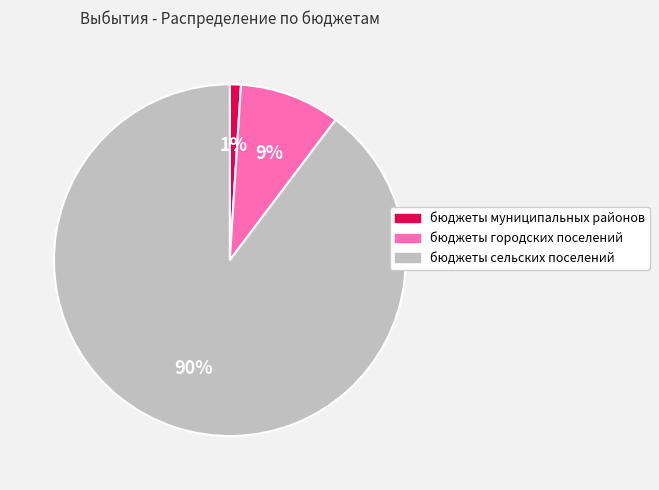

Which slice represents more than half of the pie?

бюджеты сельских поселений